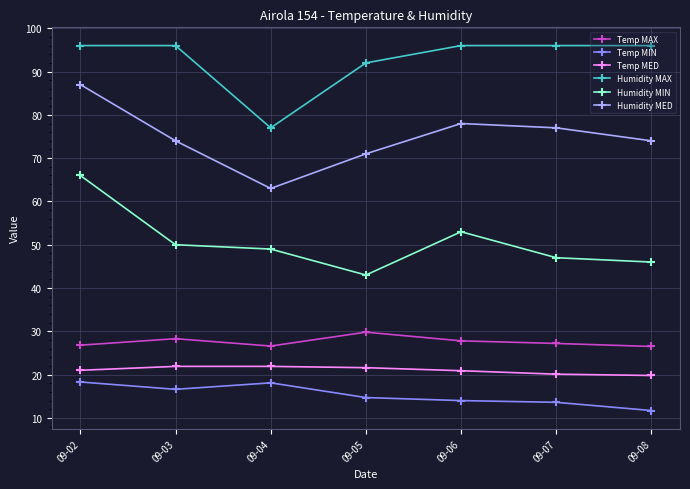

At 09-08, list the series in order from smallest to largest.

Temp MIN, Temp MED, Temp MAX, Humidity MIN, Humidity MED, Humidity MAX